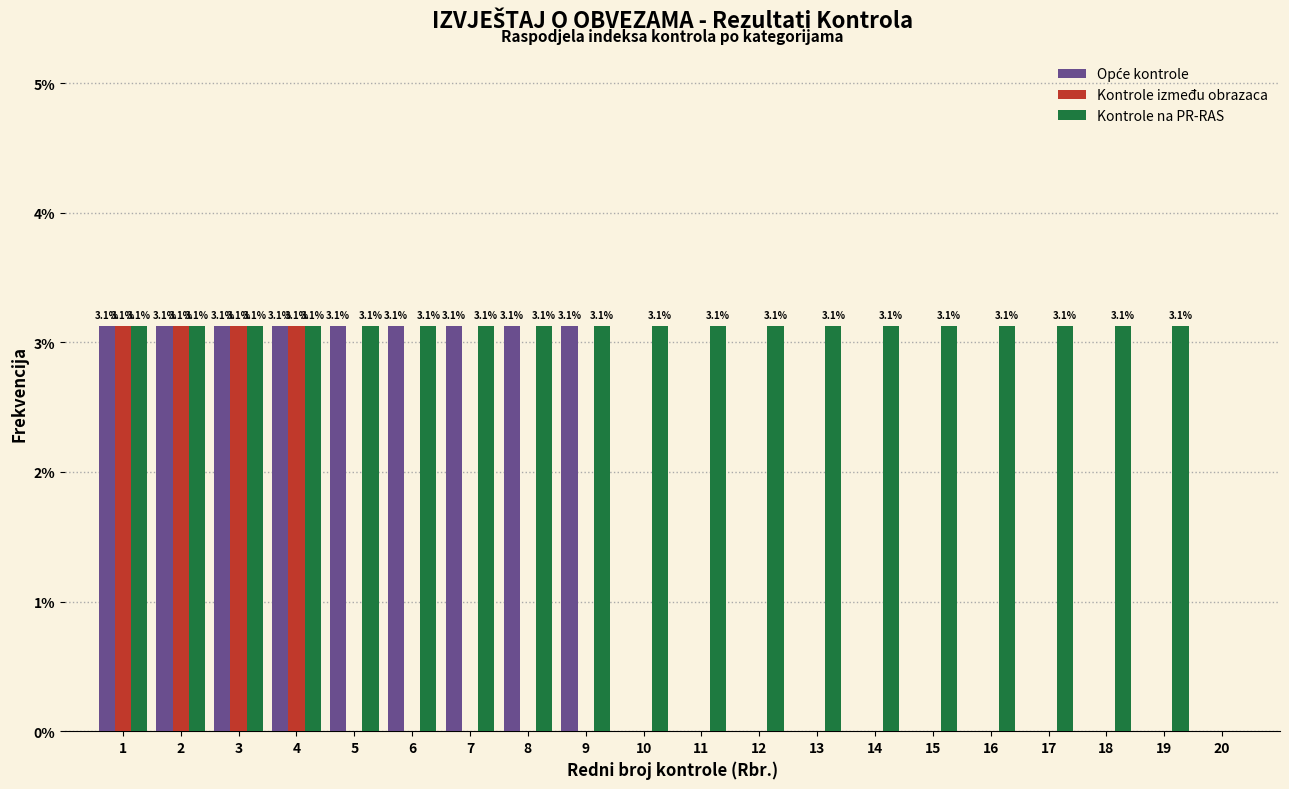

Is it true that Kontrole između obrazaca equals -1.3 at 12?

False